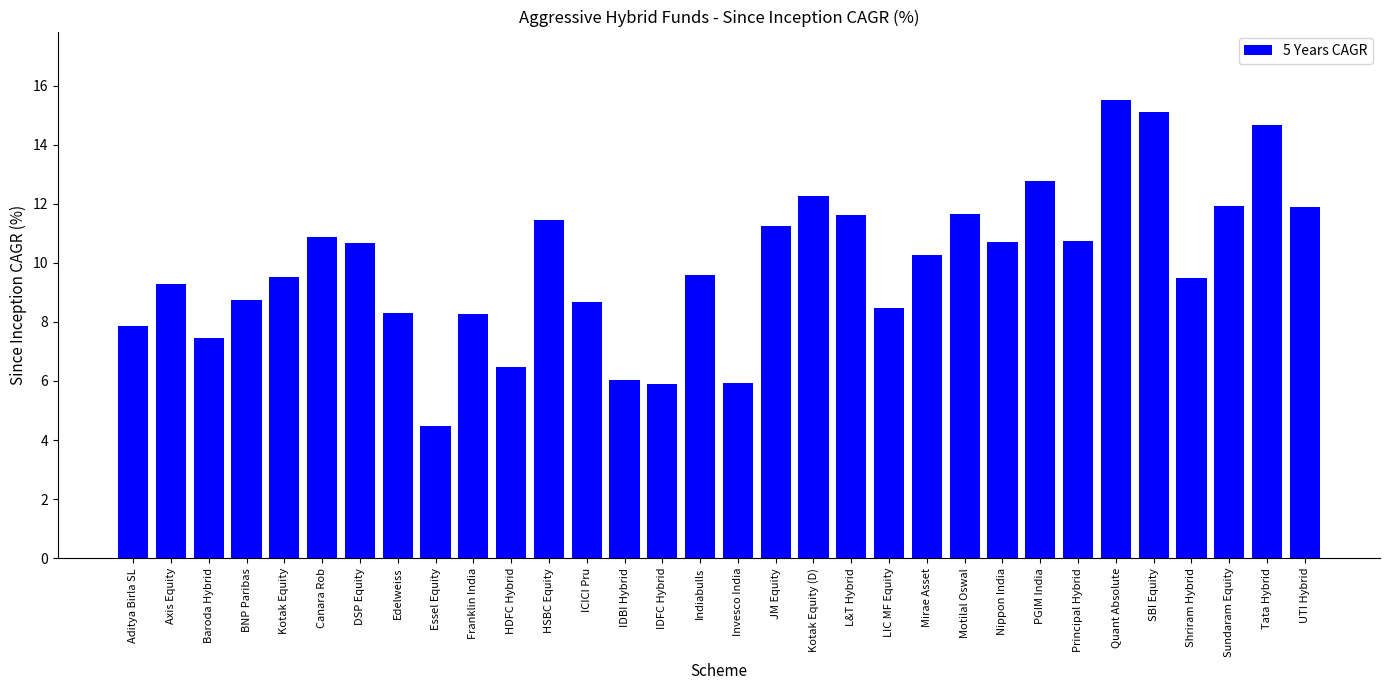

How many values exceed 10?

16